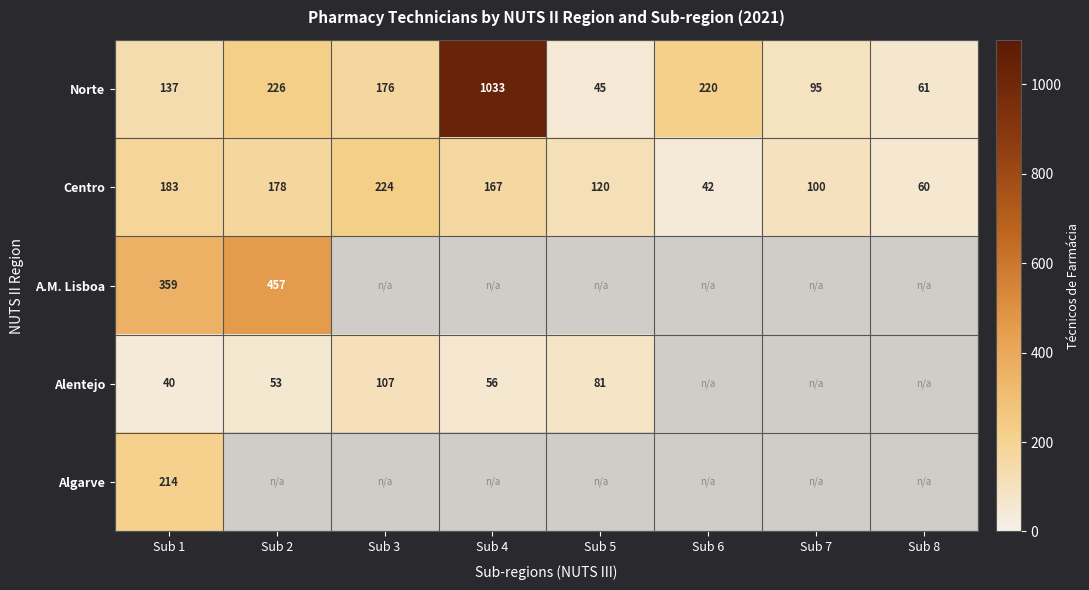

What is the difference between the highest and lowest values at Sub 1?

319